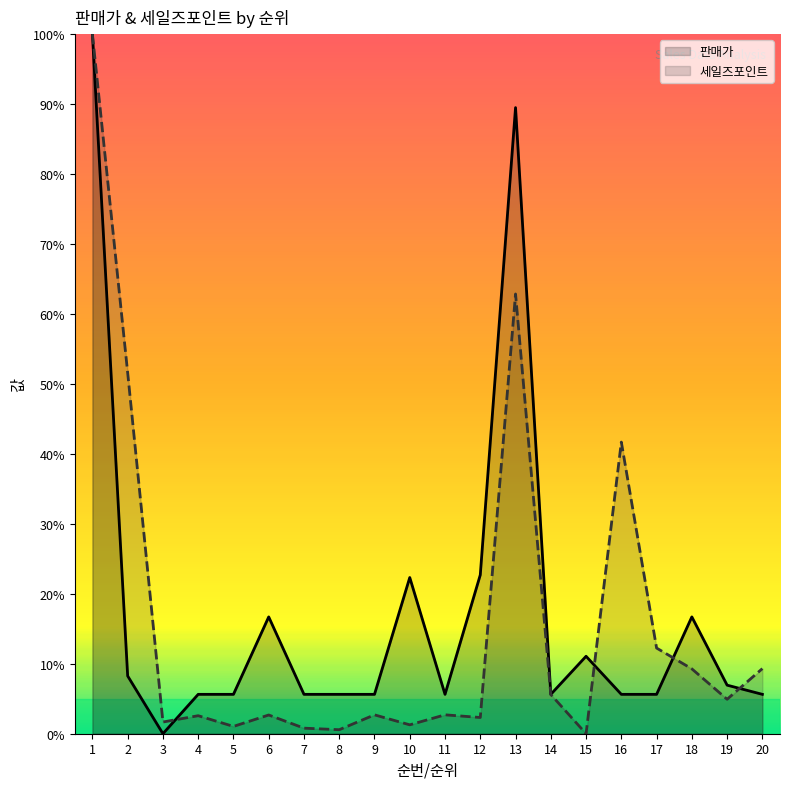

Reading left to right, what are all the values shown in this chart?

판매가: 1=100.0	2=8.3	3=0.0	4=5.6	5=5.6	6=16.7	7=5.6	8=5.6	9=5.6	10=22.3	11=5.6	12=22.7	13=89.5	14=5.6	15=11.1	16=5.6	17=5.6	18=16.7	19=6.9	20=5.6
세일즈포인트: 1=100.0	2=51.6	3=1.7	4=2.6	5=1.0	6=2.7	7=0.8	8=0.6	9=2.7	10=1.3	11=2.7	12=2.3	13=62.9	14=5.6	15=0.0	16=41.7	17=12.2	18=9.3	19=4.9	20=9.3